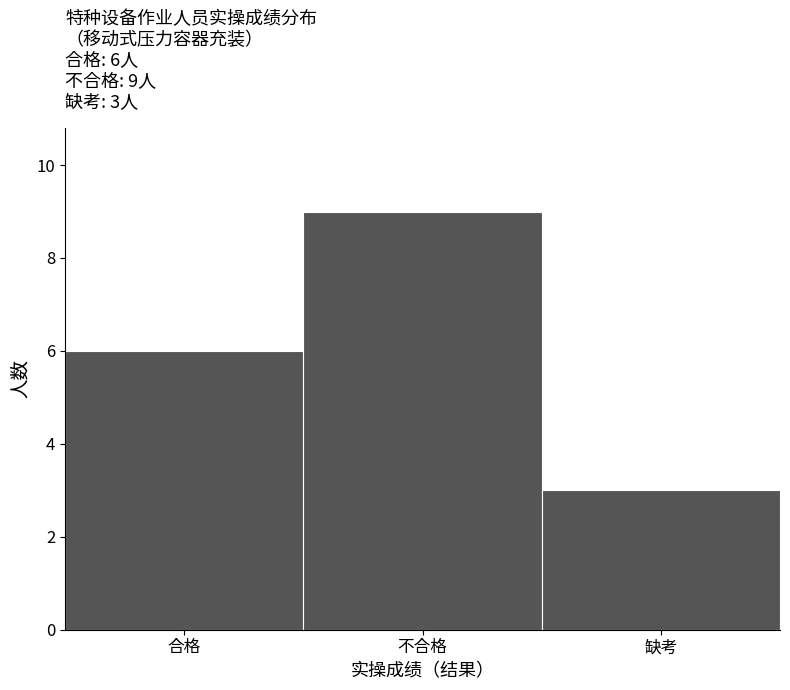

Reading left to right, transcribe all the data shown in this chart.

6	9	3